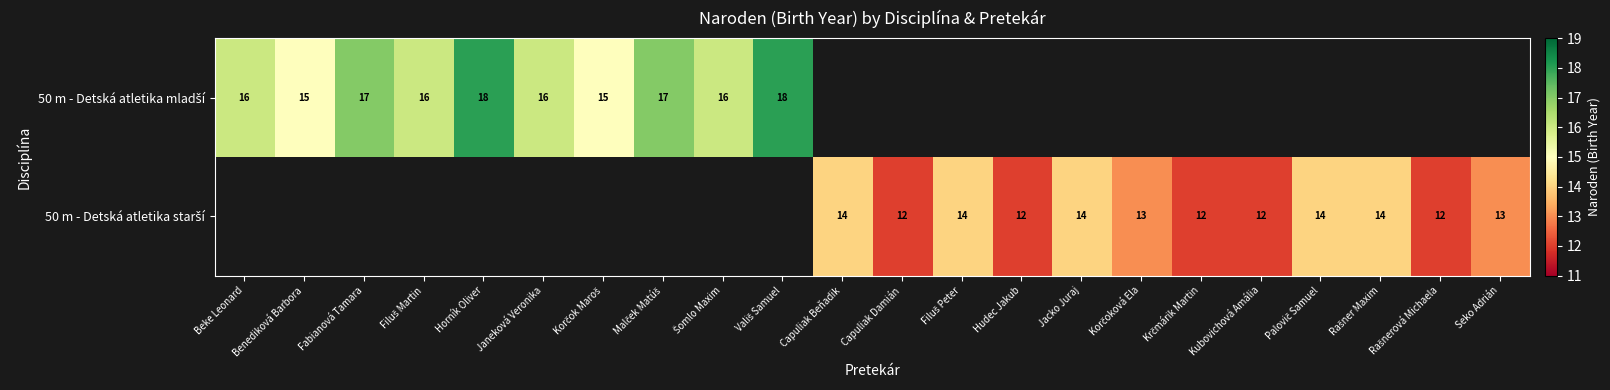

Between Krčmárik Martin and Filuš Martin, which is larger?

Filuš Martin